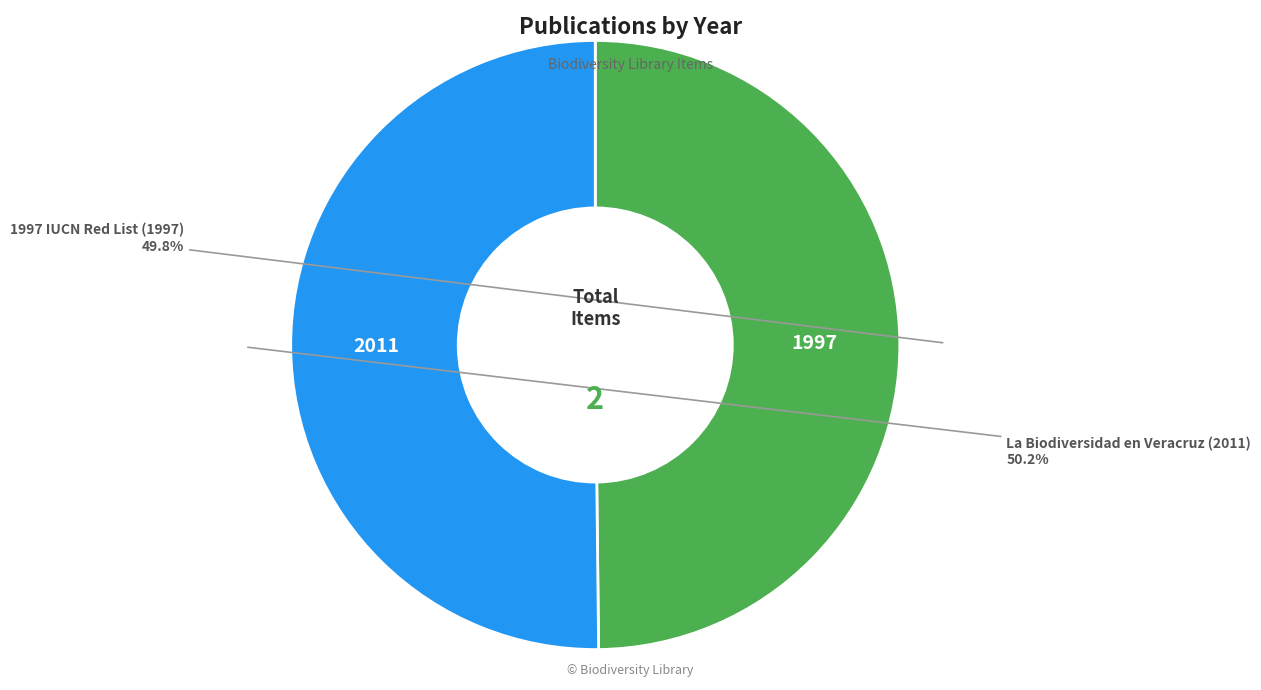

Is there any slice that represents more than half of the pie?

Yes